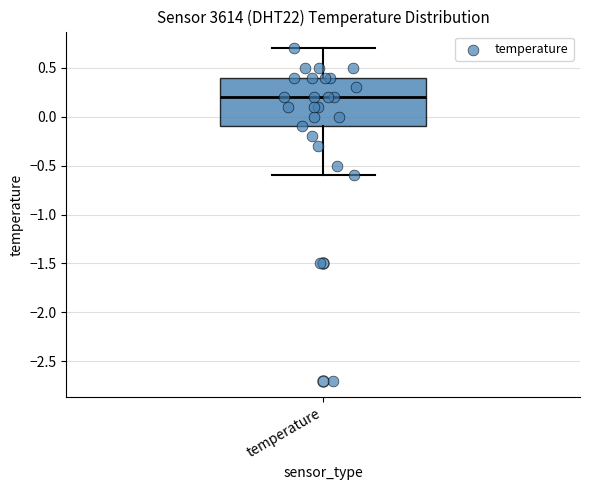

Where does the median line of the box for temperature sit on the y-axis? The values are not printed on the chart, so give them approximately, as read against the axis.

0.2